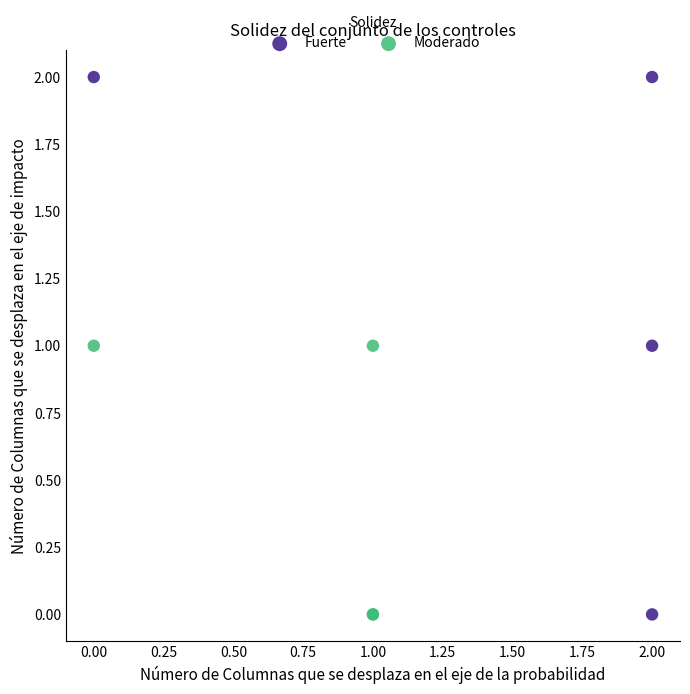

Which series has the widest spread of Y values?

Fuerte